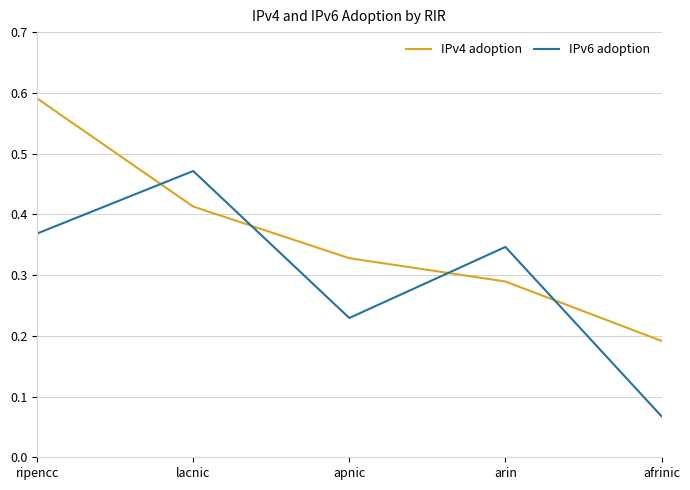

At which label does IPv4 adoption reach its minimum?

afrinic